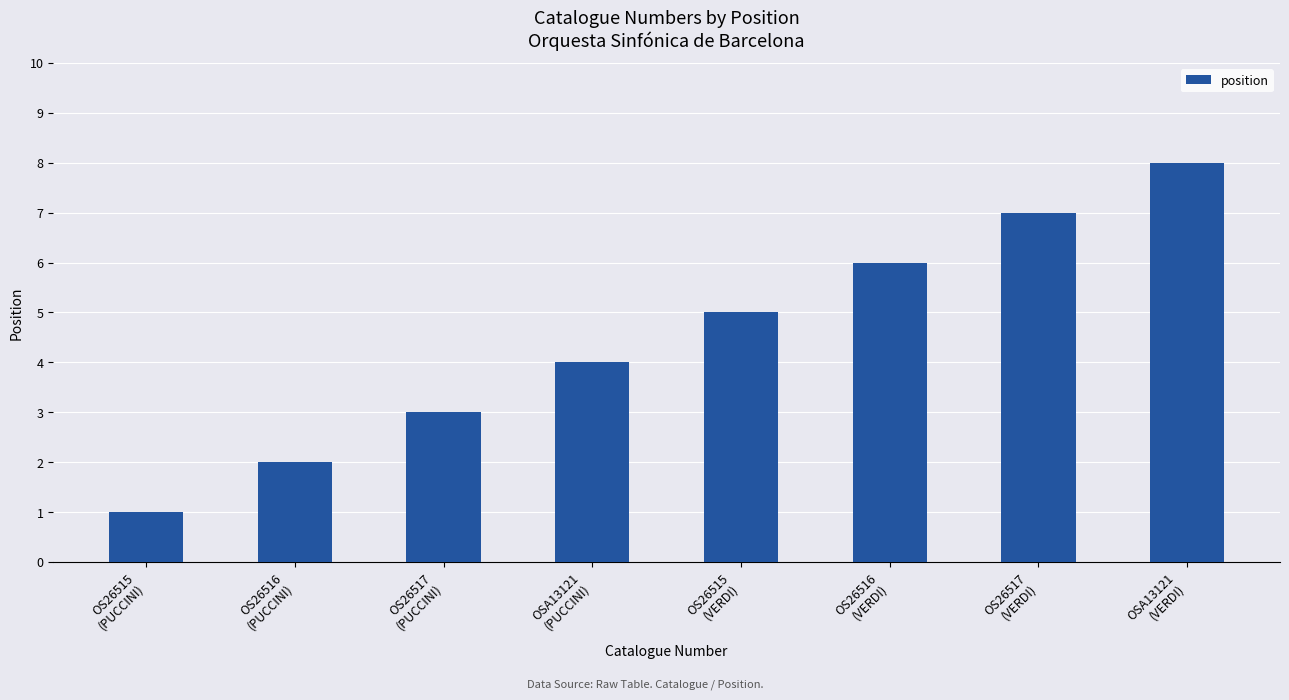

Reading left to right, list all the values displayed in this chart.

1	2	3	4	5	6	7	8